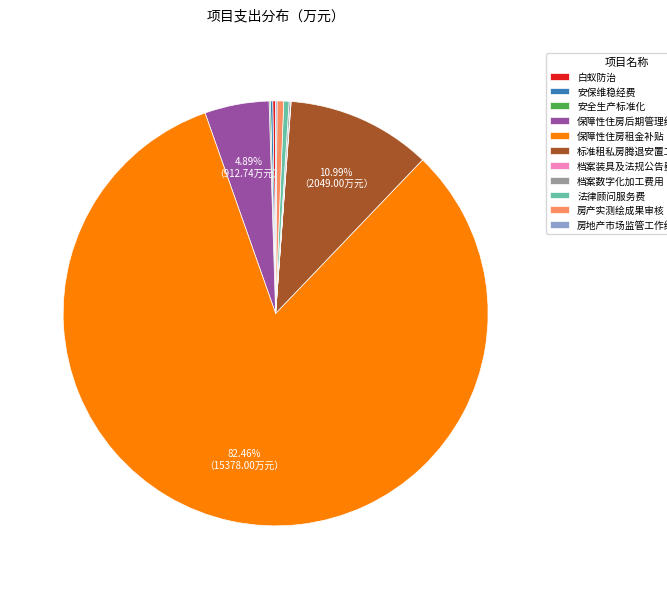

Which slice is the largest?

保障性住房租金补贴